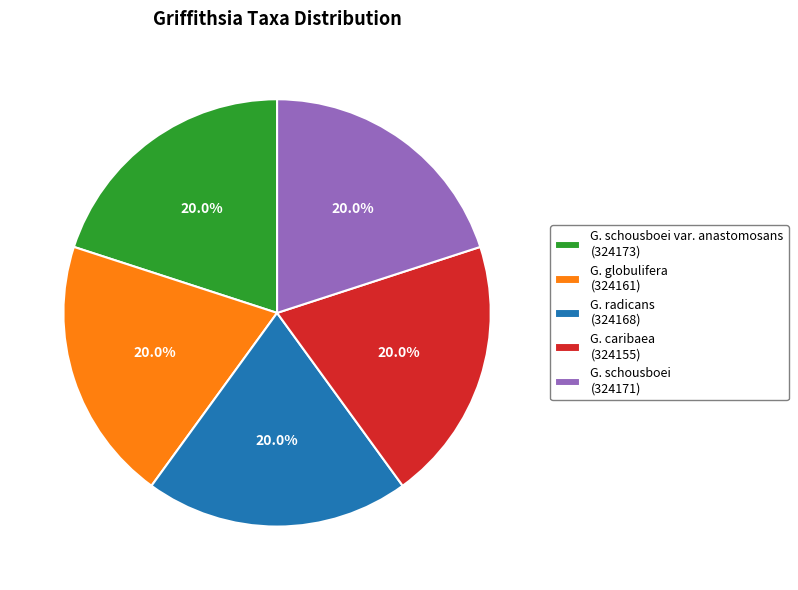

Does any single category account for the majority?

No